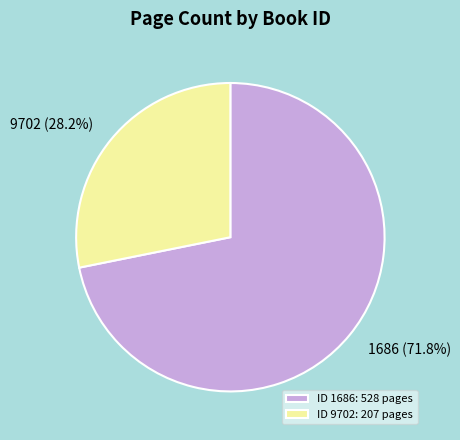

Rank the categories by value from highest to lowest.

1686, 9702